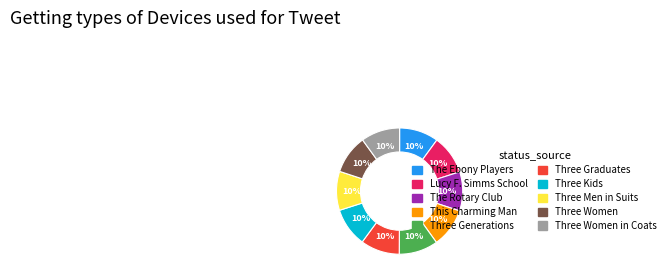

Is there any slice that represents more than half of the pie?

No